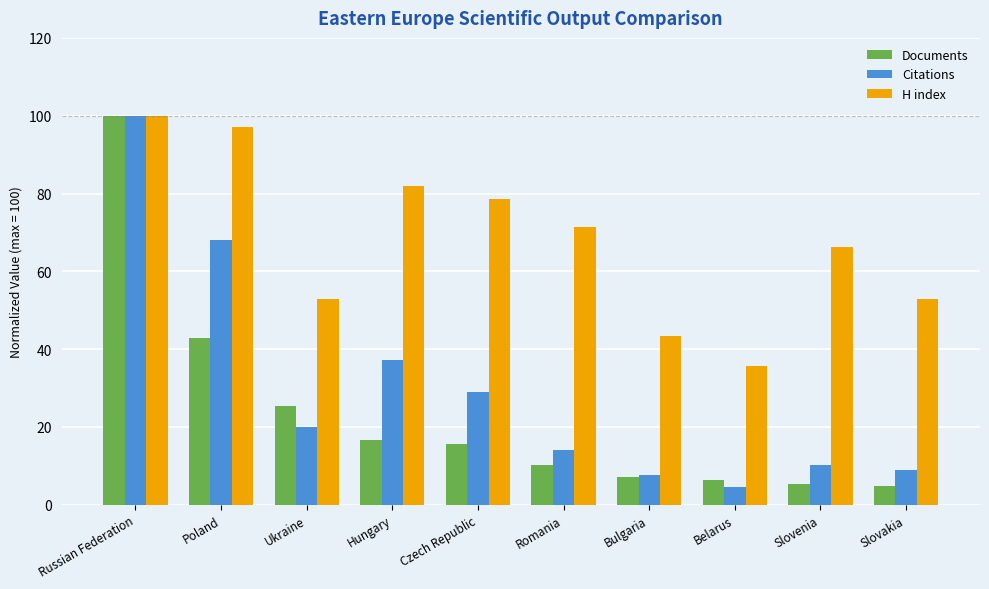

Where does the Documents series first go above 15?

Russian Federation